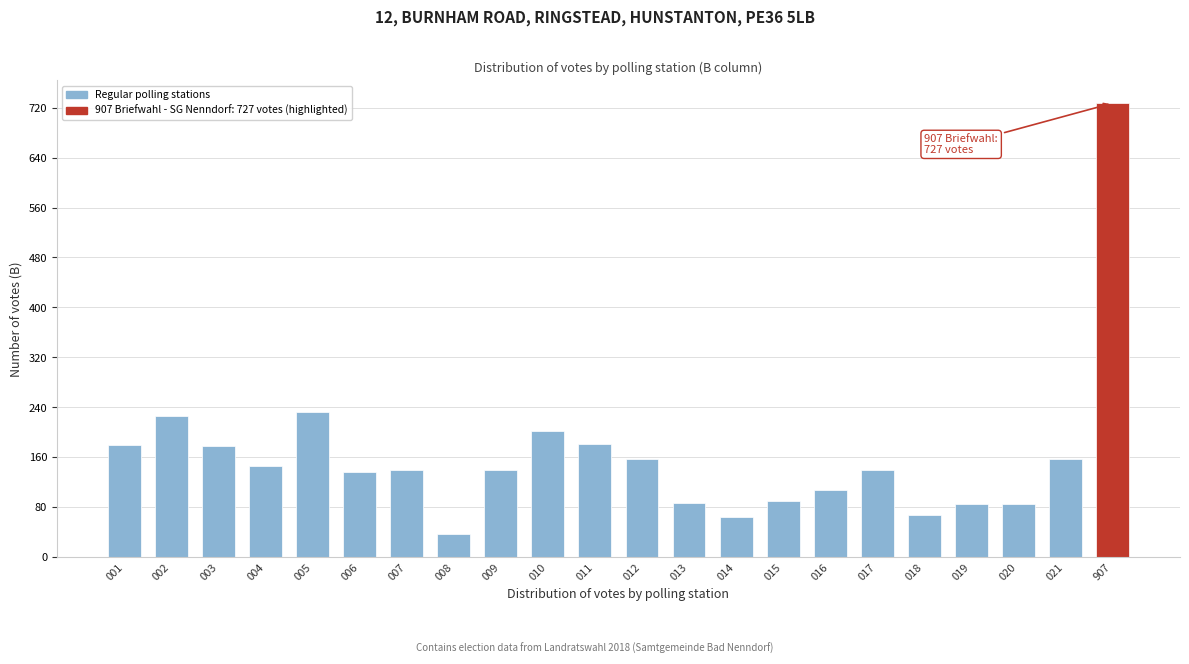

What is the value of the 3rd bar from the left?

178